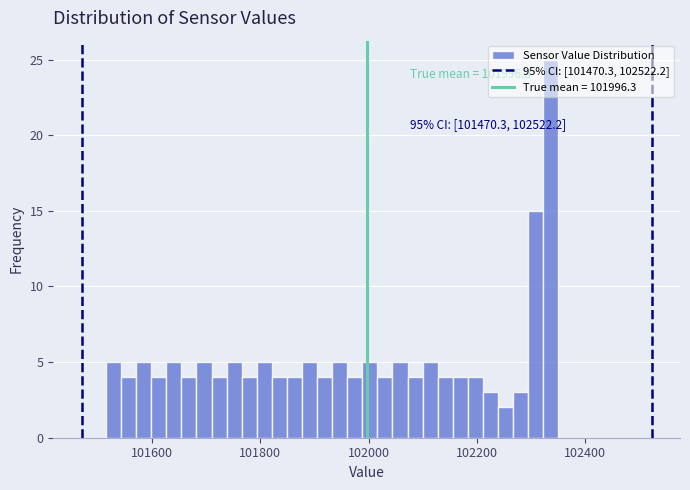

Read against the x-axis, roughly where is the centre of the tallest bar?

102340